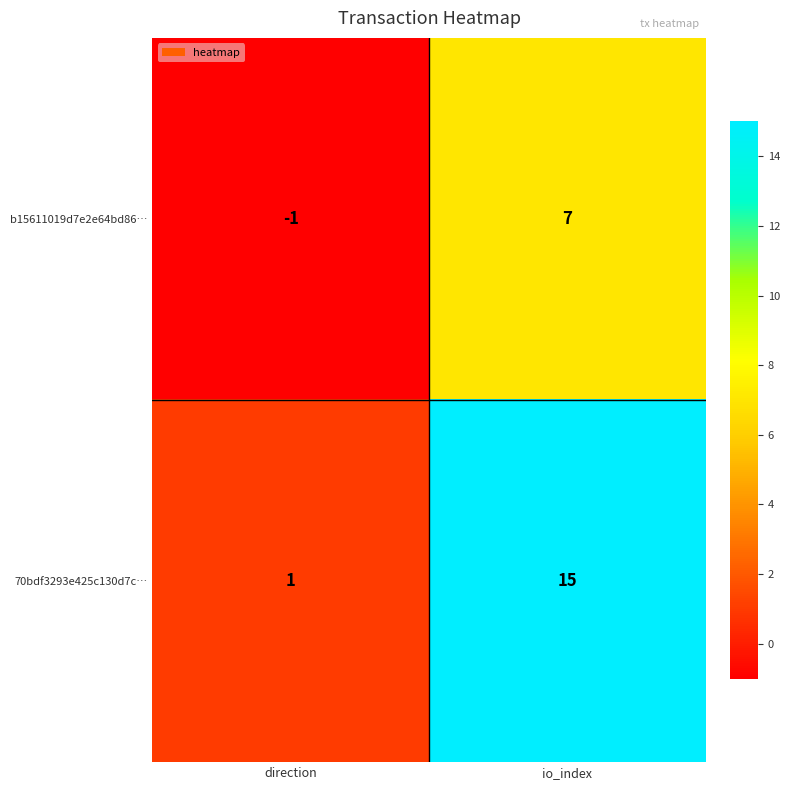

What is the total value across all series at io_index?

22